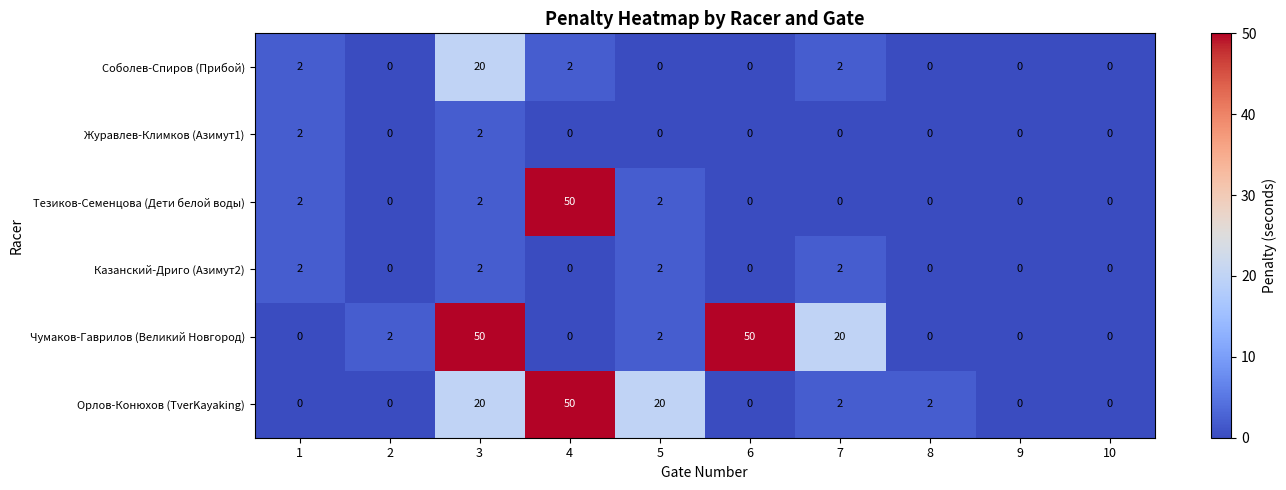

Between 1 and 5, which series saw the biggest shift?

Орлов-Конюхов (ТverKayaking)